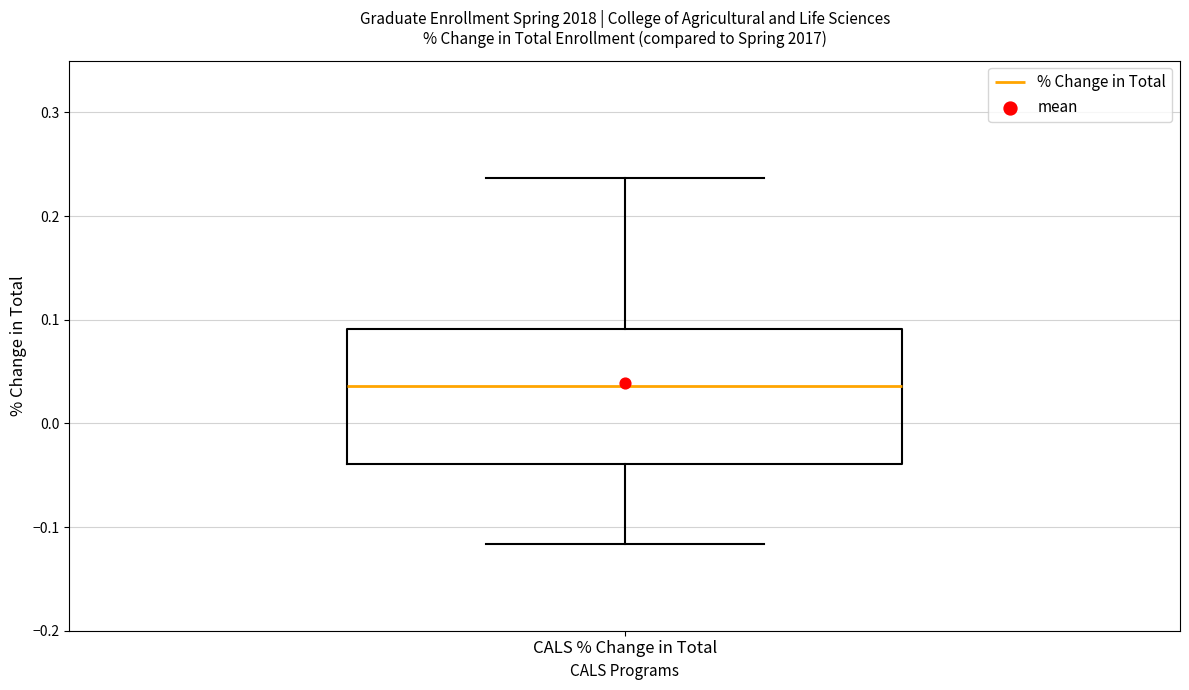

Where is the lower edge of the box for CALS % Change in Total on the y-axis? The values are not printed on the chart, so give them approximately, as read against the axis.

-0.04